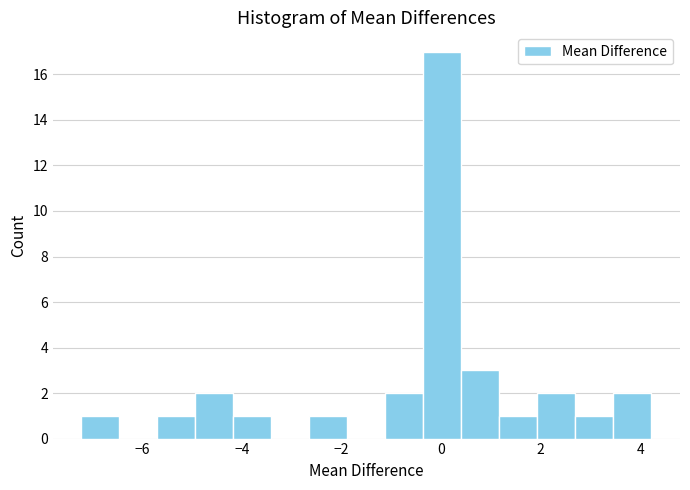

Around what value on the x-axis is the tallest bar? Give the approximate position of its centre, as read against the axis.

0.0